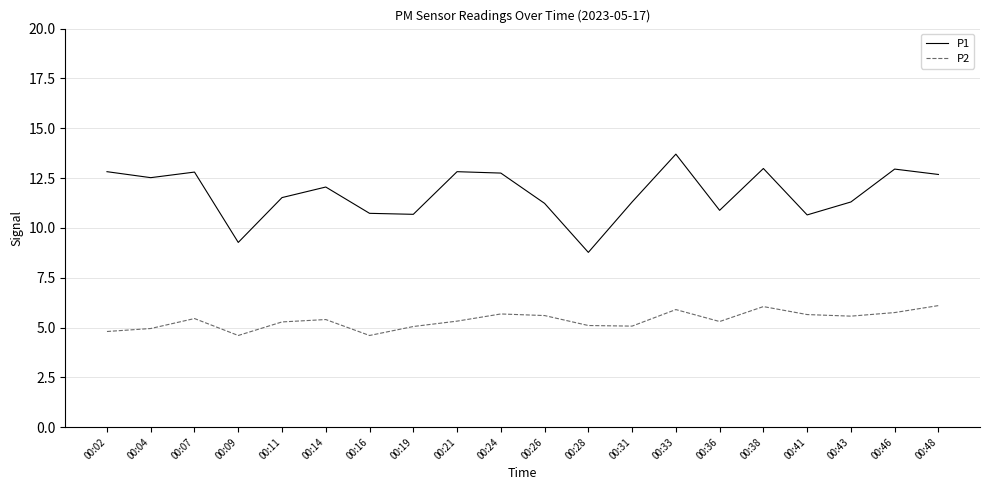

The P2 series shows 7.9 at 00:48. True or false?

False